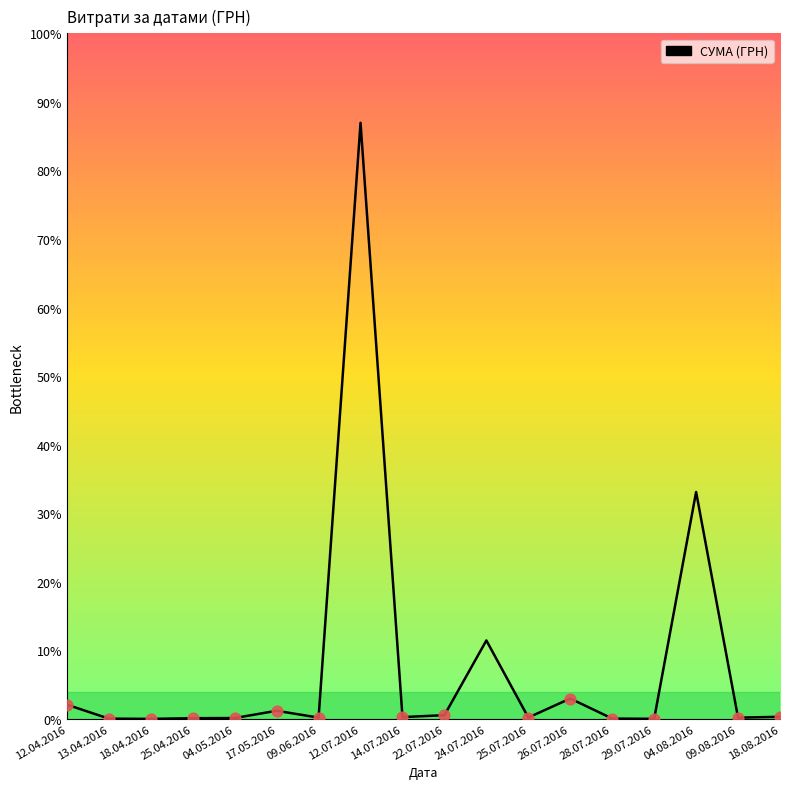

What is the change in value from 18.04.2016 to 24.07.2016?

+33086.9